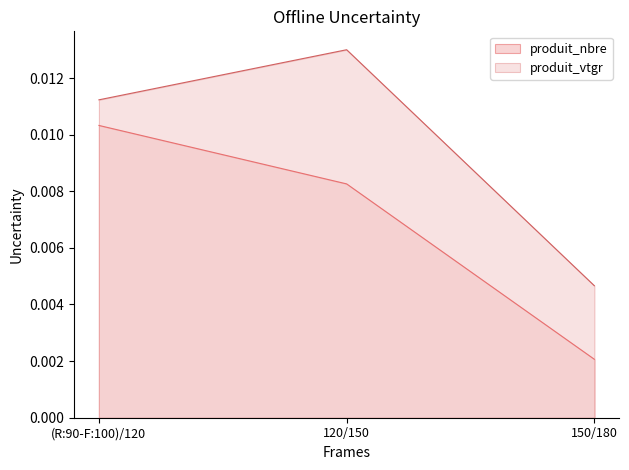

Which series has the largest total across all categories?

produit_vtgr